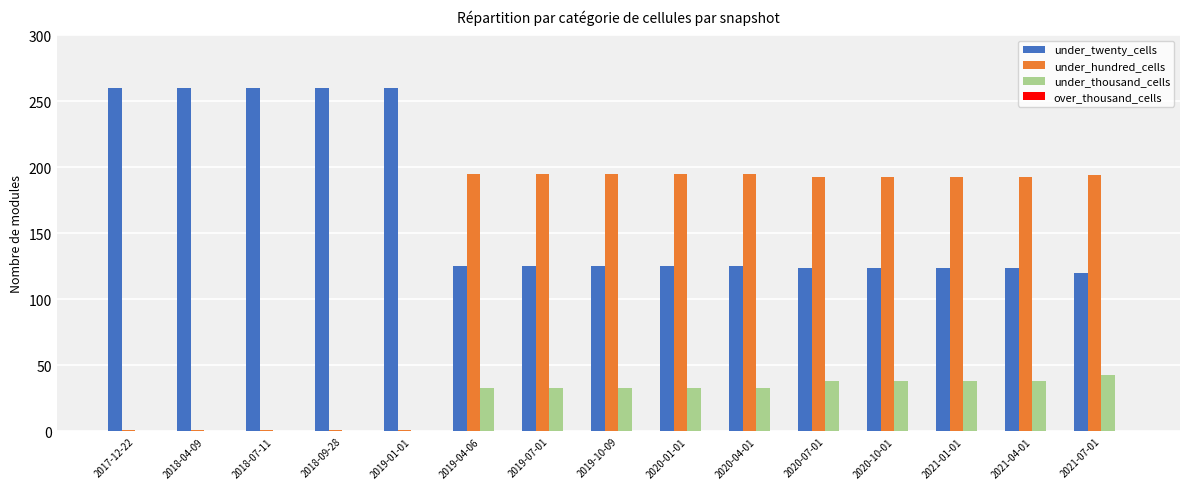

Is it true that under_twenty_cells equals 260 at 2017-12-22?

True